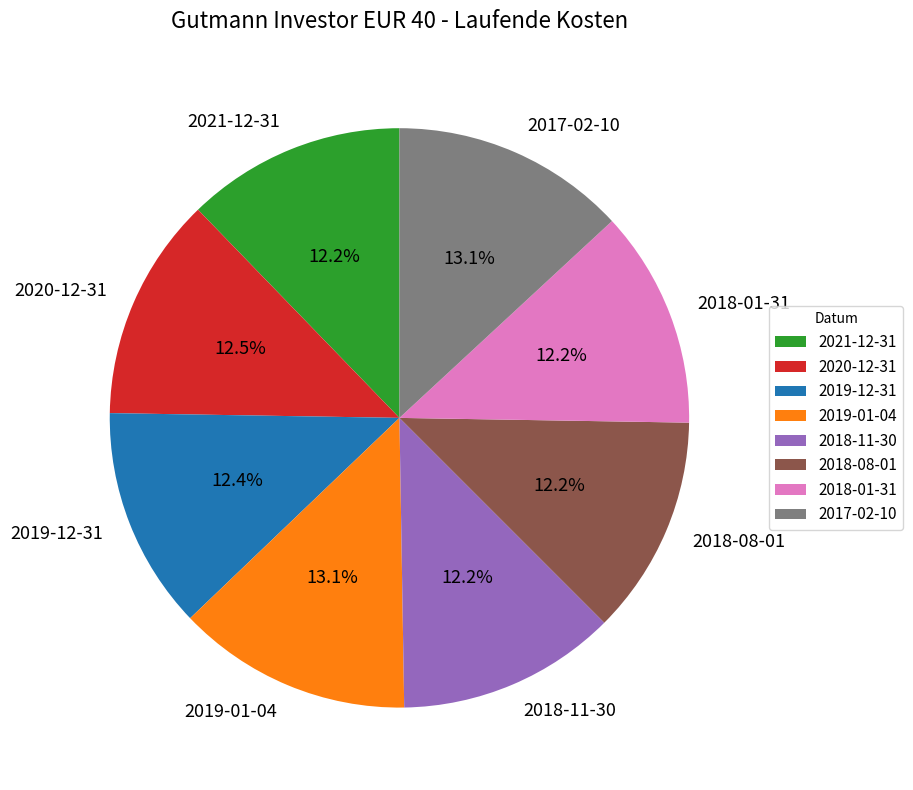

To the nearest percent, what percentage of the pie is 2019-12-31?

12%